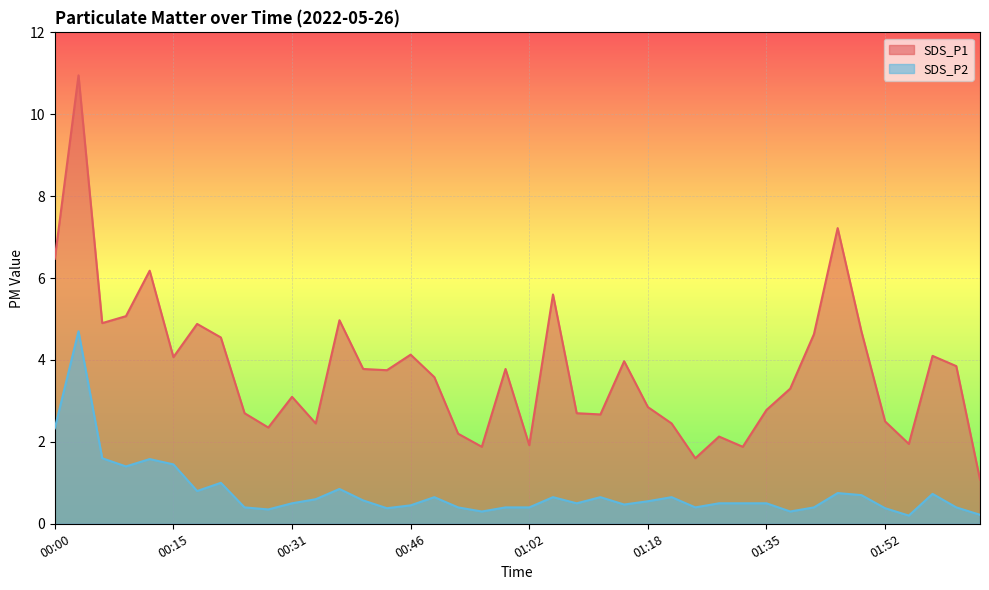

What are all the series names shown in the legend?

SDS_P1, SDS_P2